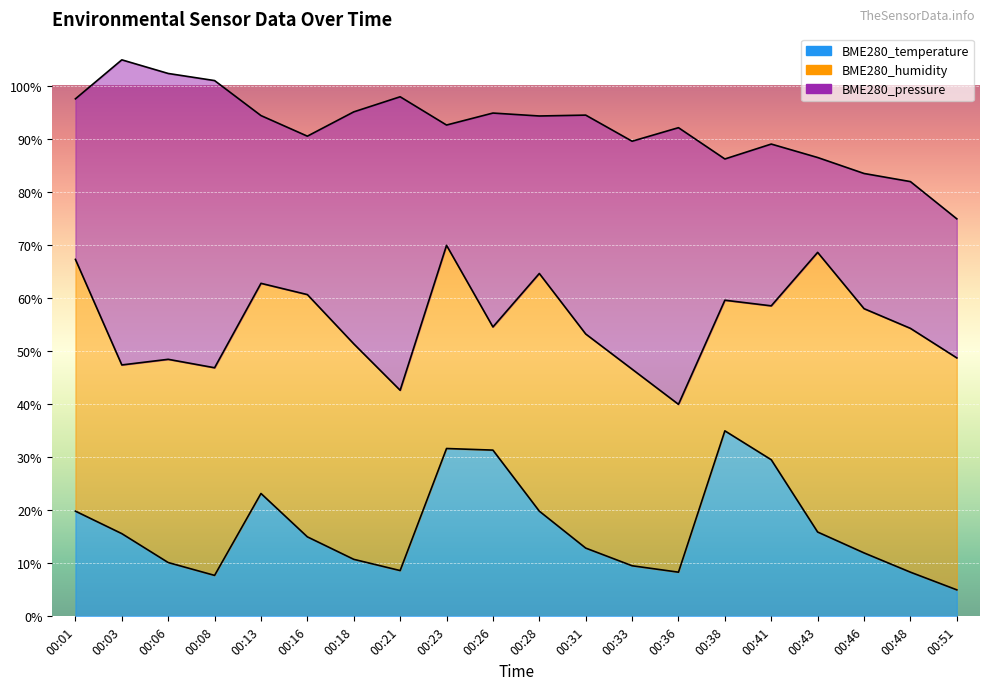

What is the difference between the maximum and second lowest values in the BME280_humidity series?

27.3